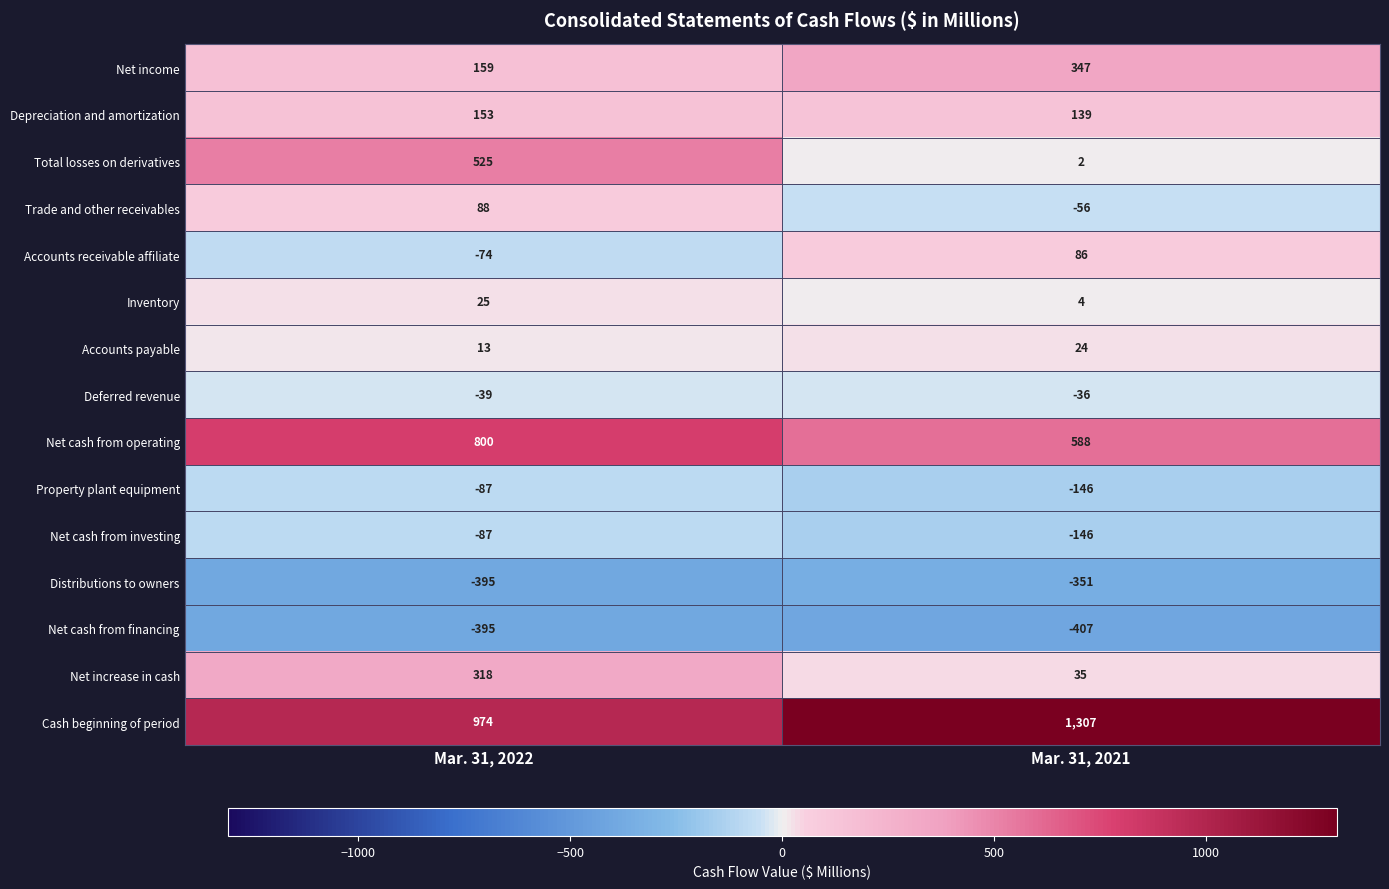

What is the spread (max minus min) of values at Mar. 31, 2021?

1714